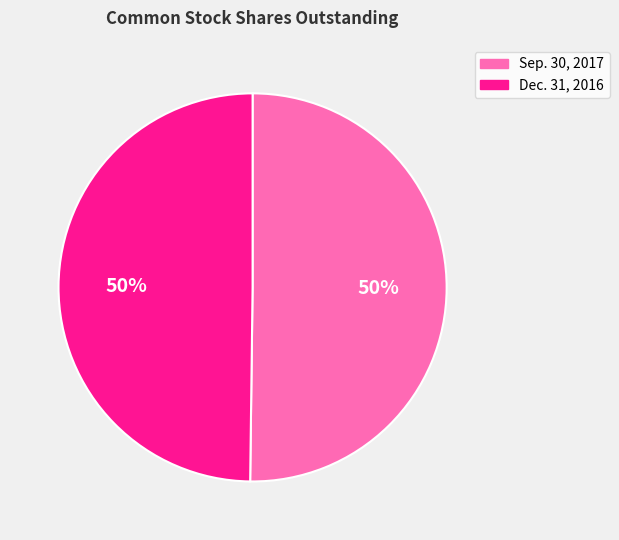

How many segments does this pie chart have?

2